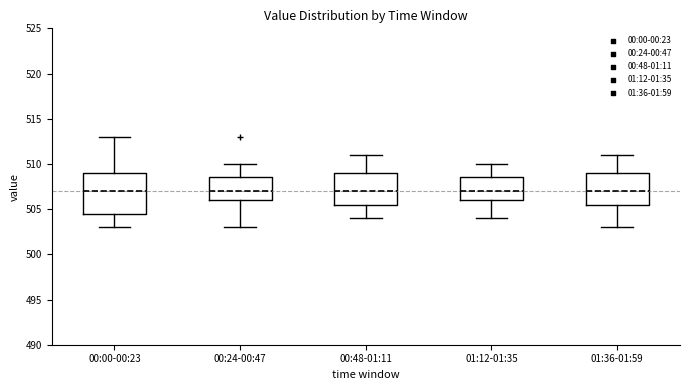

Comparing the boxes themselves (not the whiskers), which one is the tallest?

00:00-00:23